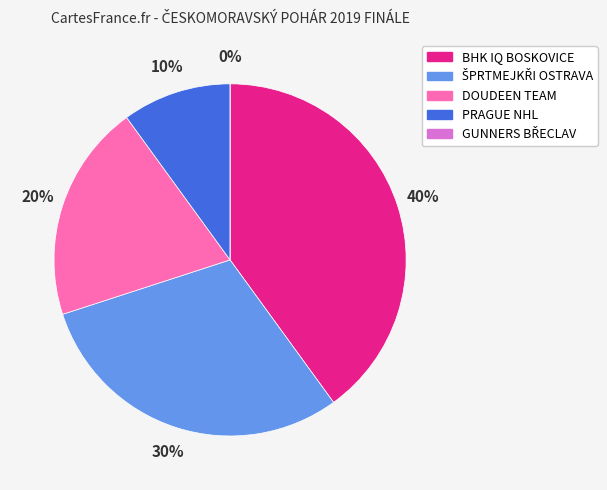

Rank the categories by value from highest to lowest.

BHK IQ BOSKOVICE, ŠPRTMEJKŘI OSTRAVA, DOUDEEN TEAM, PRAGUE NHL, GUNNERS BŘECLAV